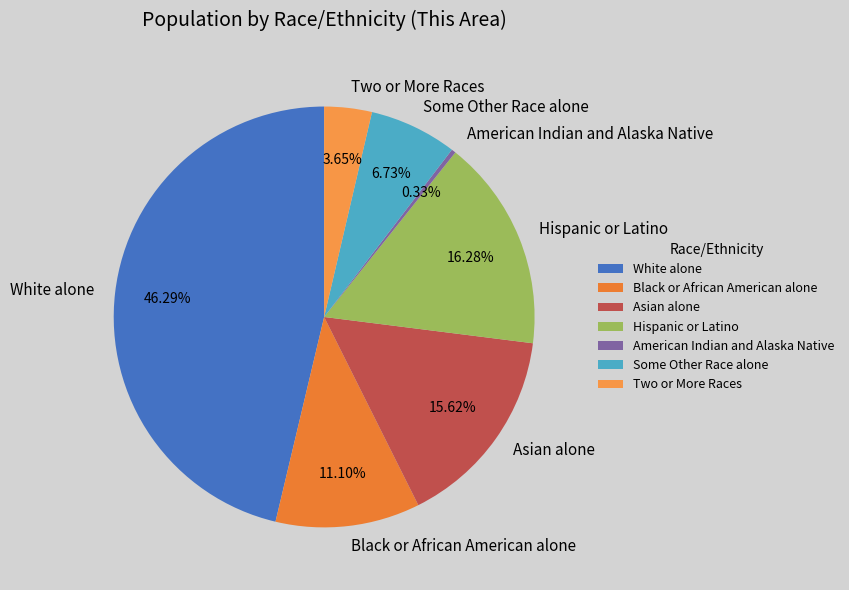

To the nearest percent, what is the combined percentage of Hispanic or Latino and Some Other Race alone?

23%